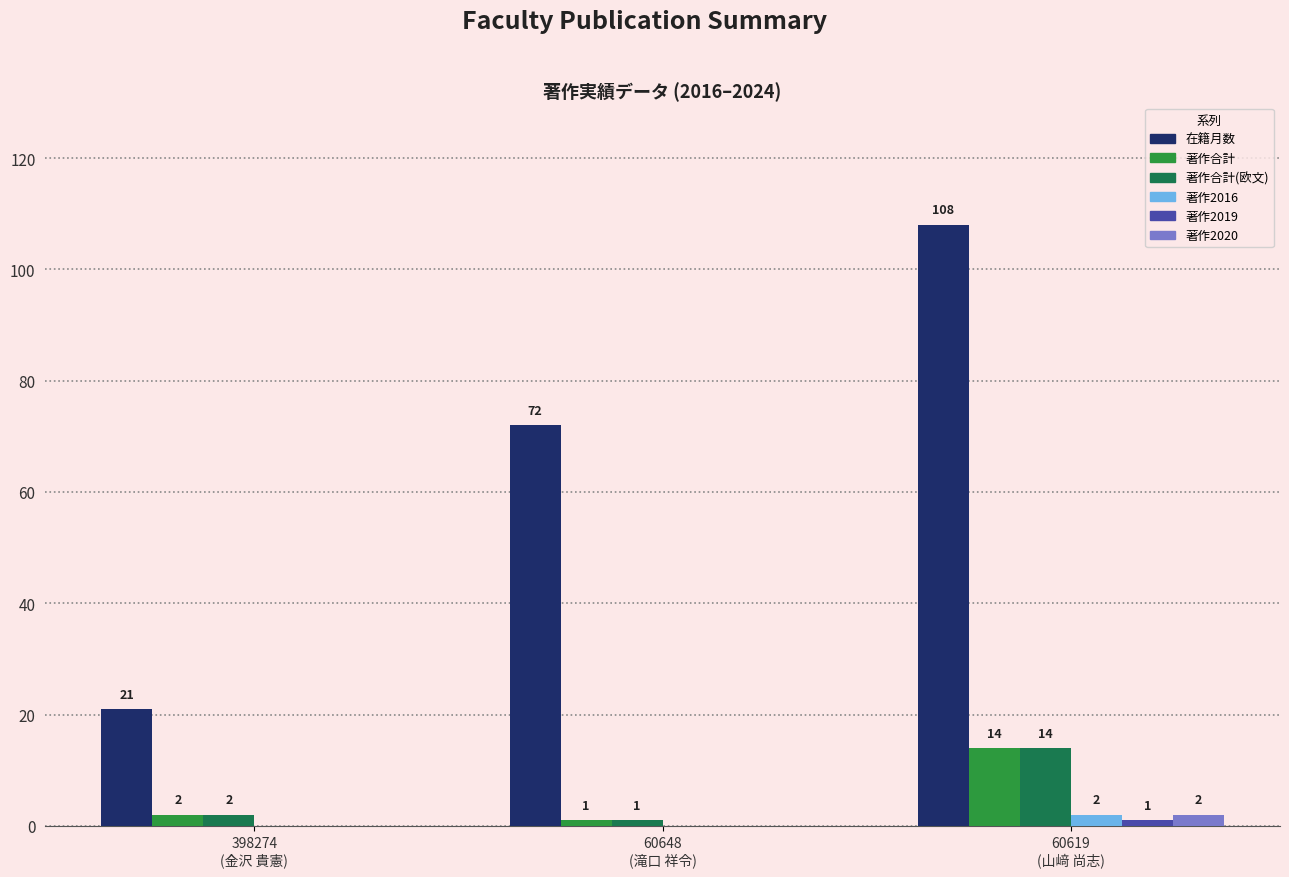

How many series are shown in this chart?

6